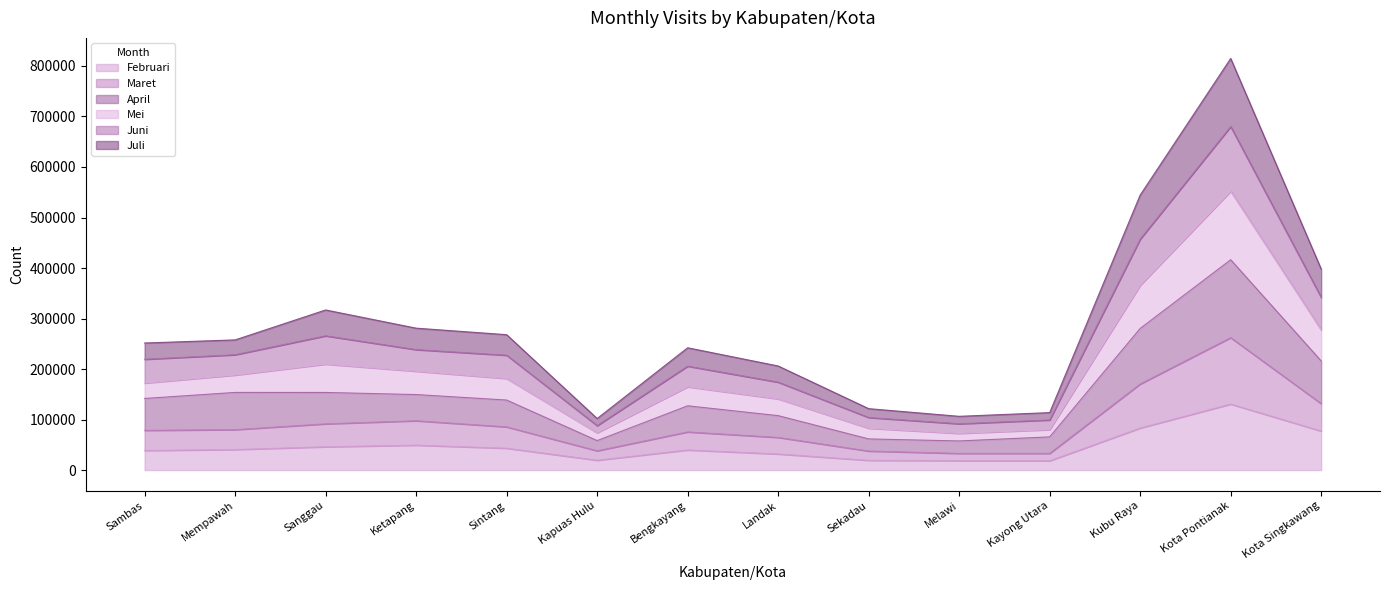

Between Sekadau and Landak, which is larger?

Landak